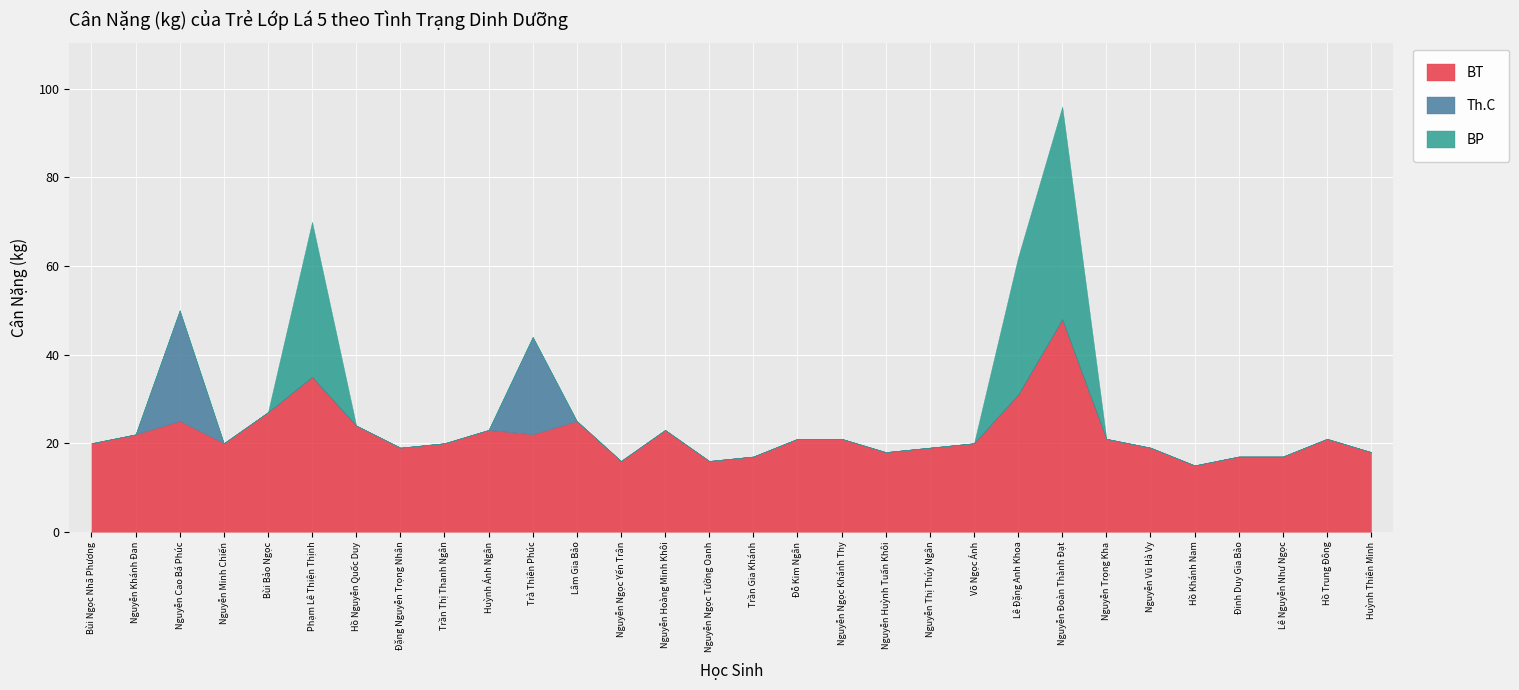

What is the maximum value shown in the chart?

48